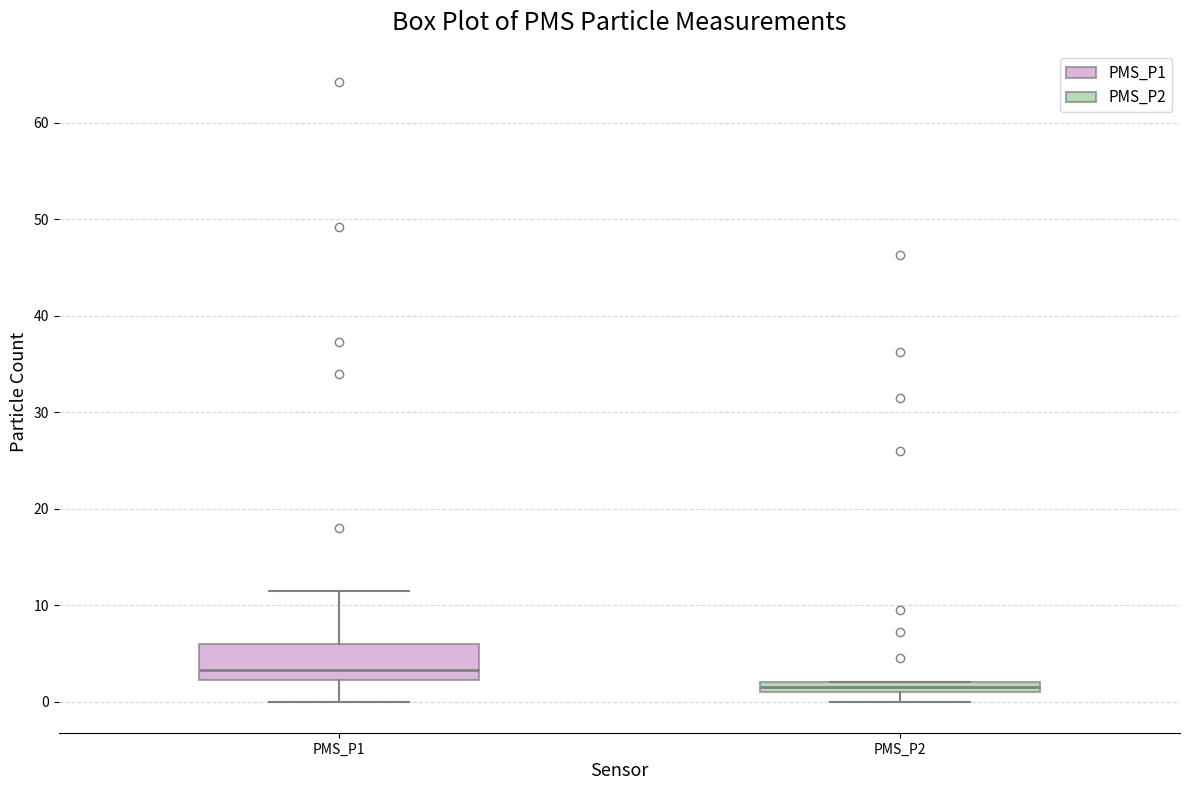

Which box's median line is the highest?

PMS_P1